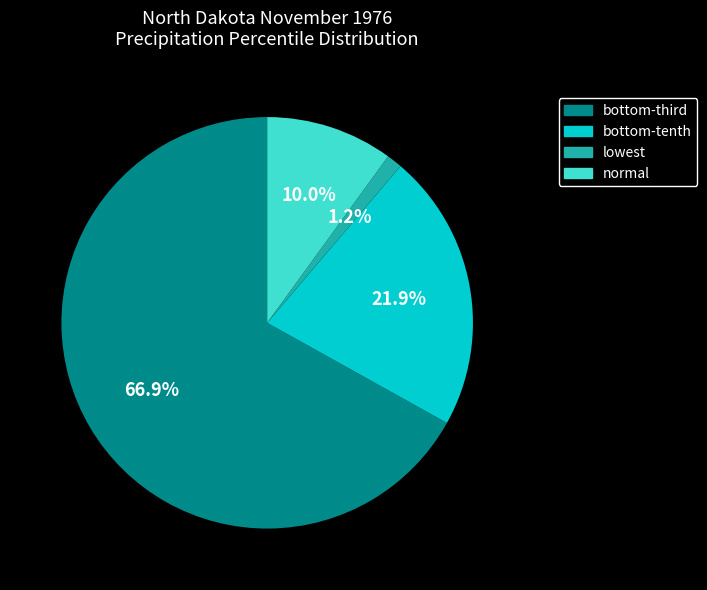

How many slices are in this pie chart?

4